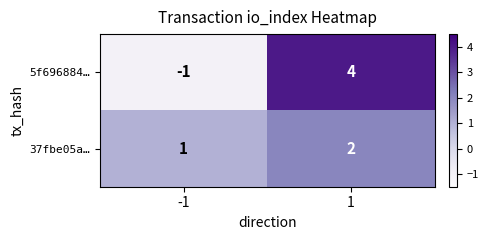

True or false: 5f696884… has a value of 4 at 1.

True